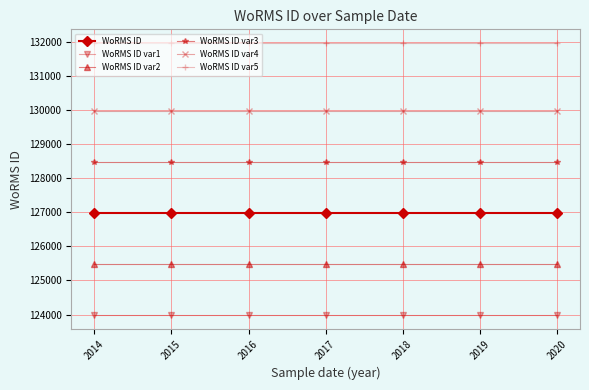

Rank the series by their average value, from lowest to highest.

WoRMS ID var1, WoRMS ID var2, WoRMS ID, WoRMS ID var3, WoRMS ID var4, WoRMS ID var5